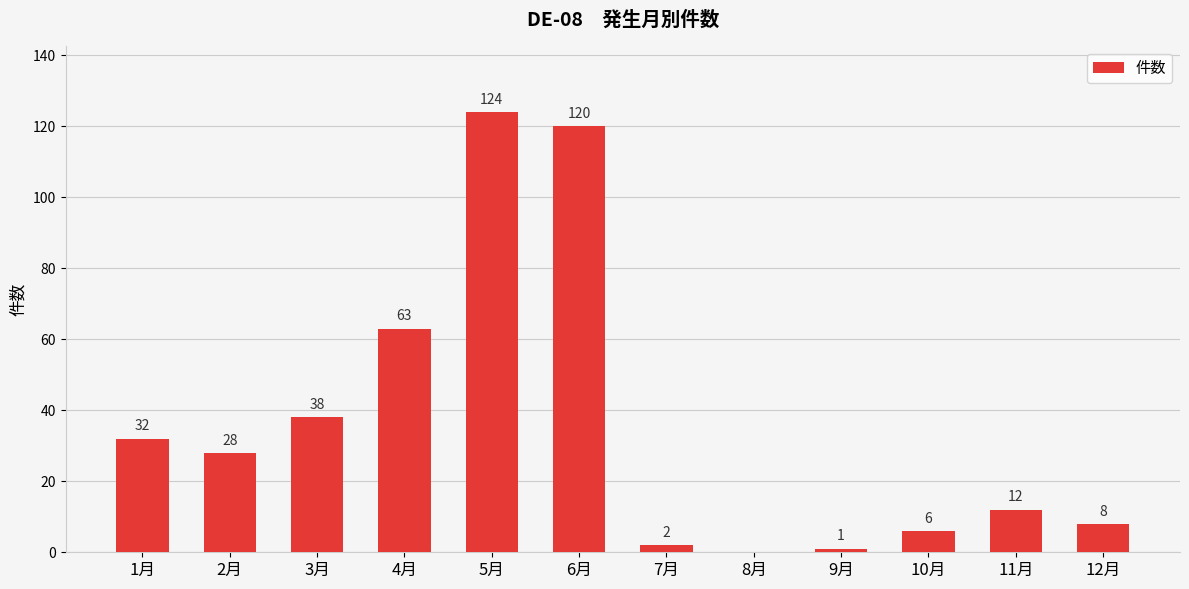

What is the greatest value displayed?

124